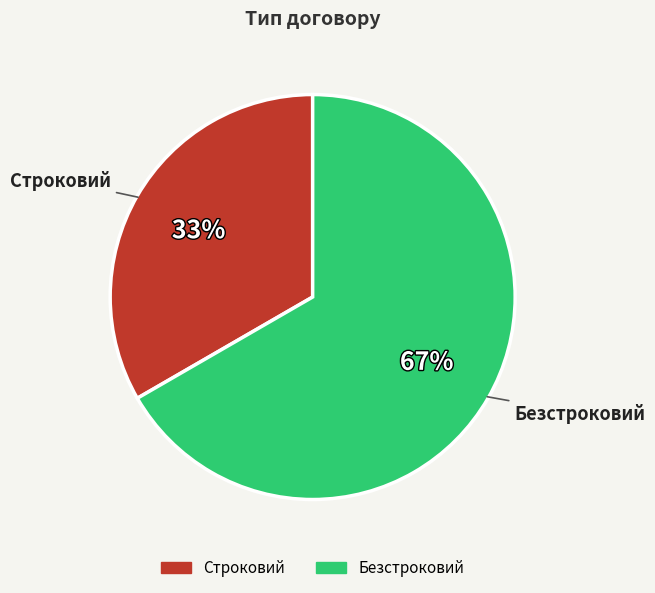

To the nearest percent, what is the combined percentage of Безстроковий and Строковий?

100%